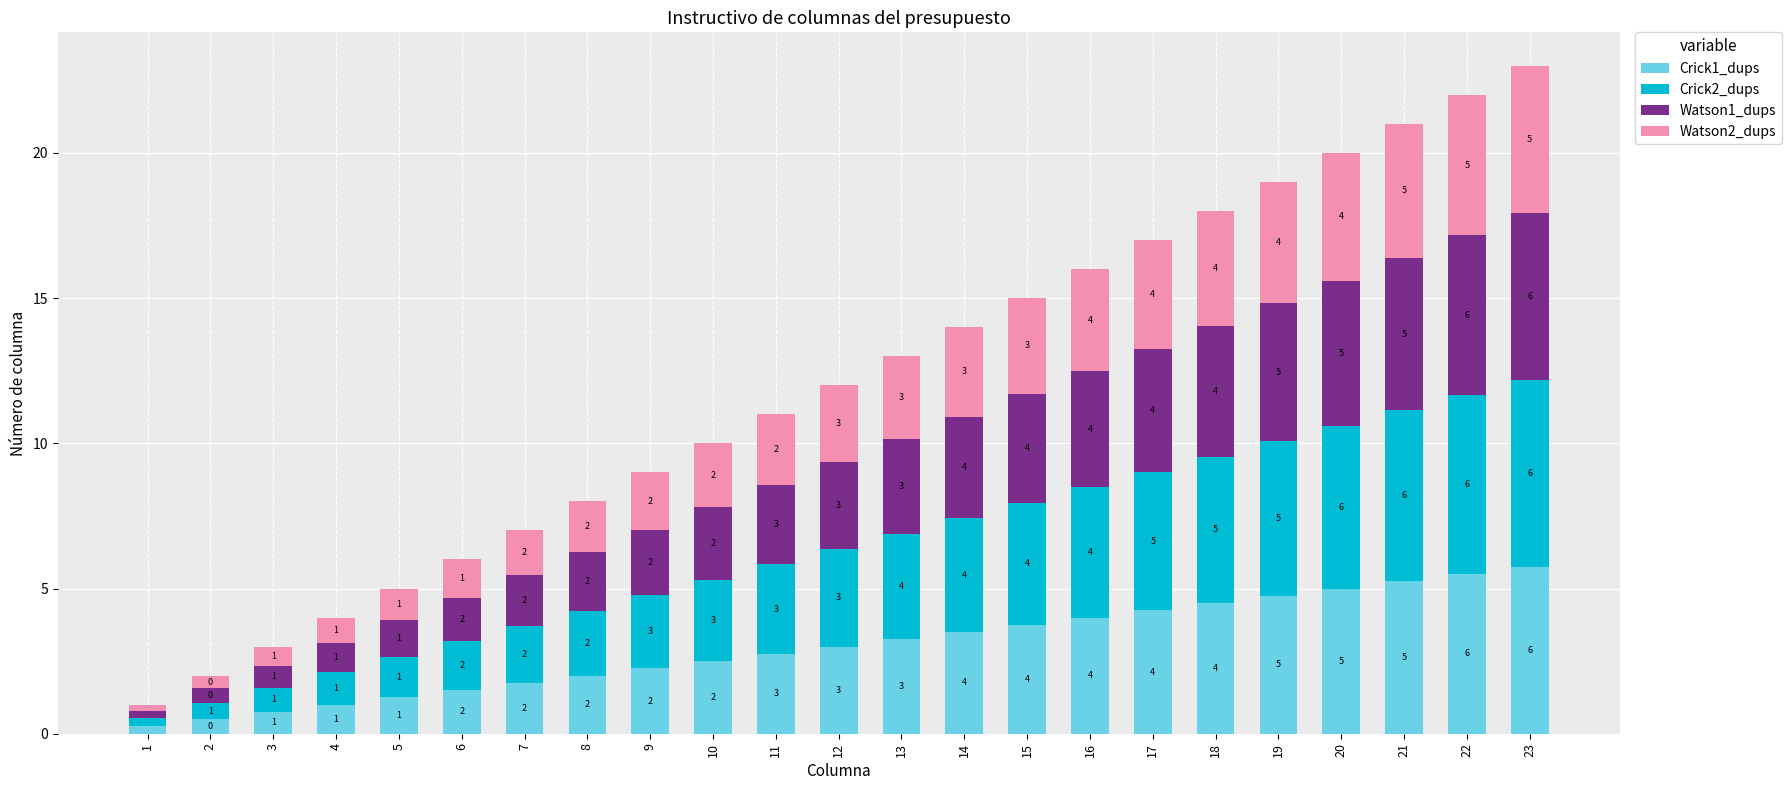

What is the total value across all series at 20?

20.0